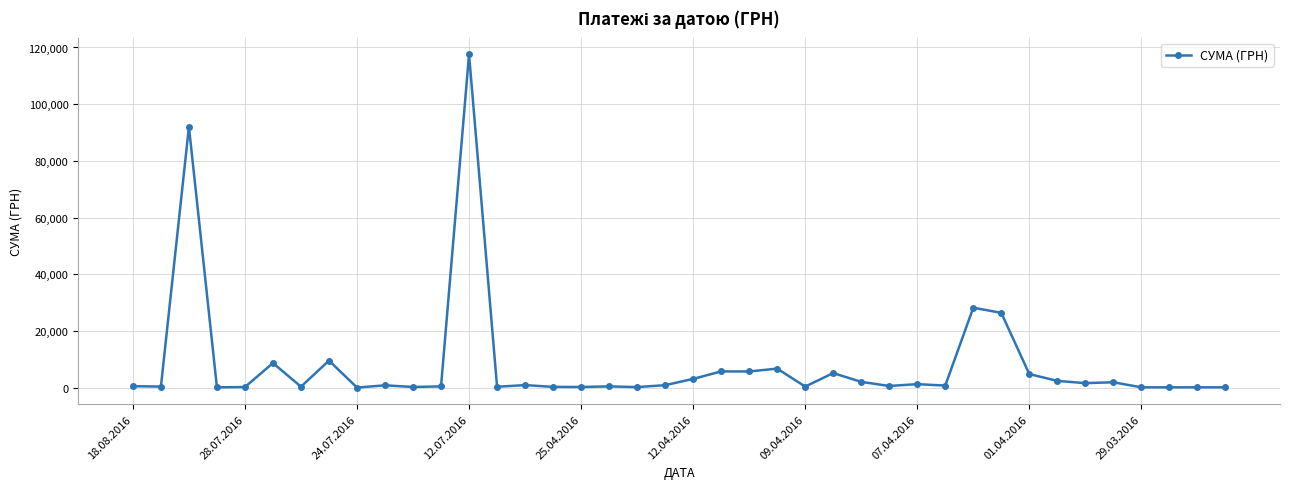

What is the difference between the second highest and minimum values?

91987.7